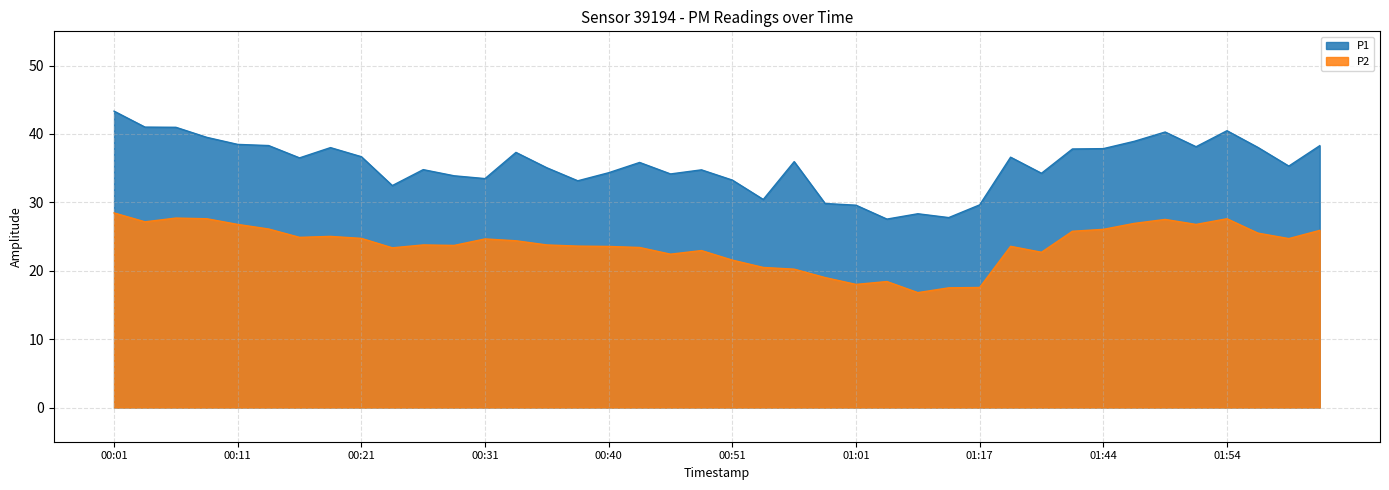

What is the highest value of the P1 series?

43.3